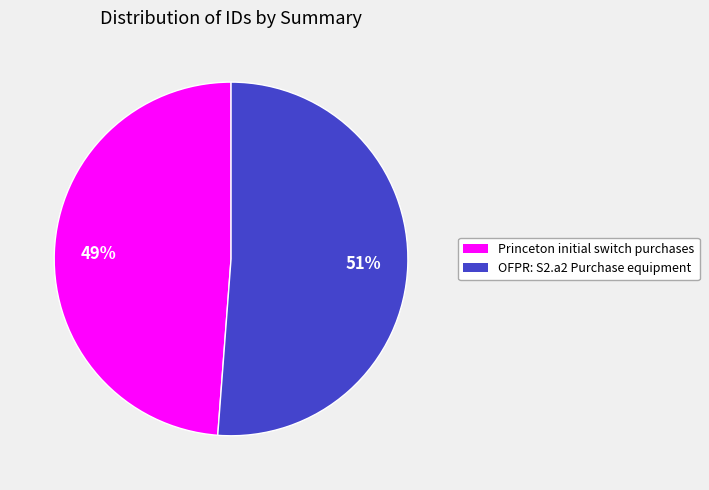

Approximately how many times larger is the value at OFPR: S2.a2 Purchase equipment compared to Princeton initial switch purchases?

1.0